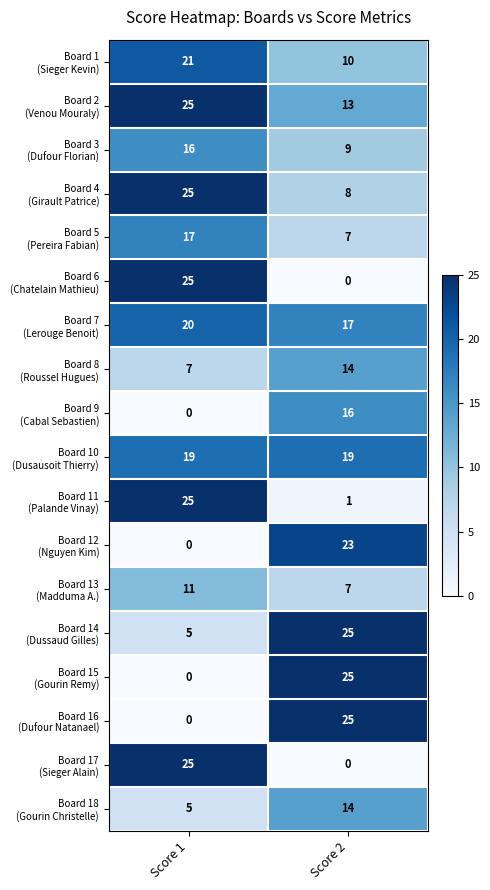

What is the spread (max minus min) of values at Score 2?

25